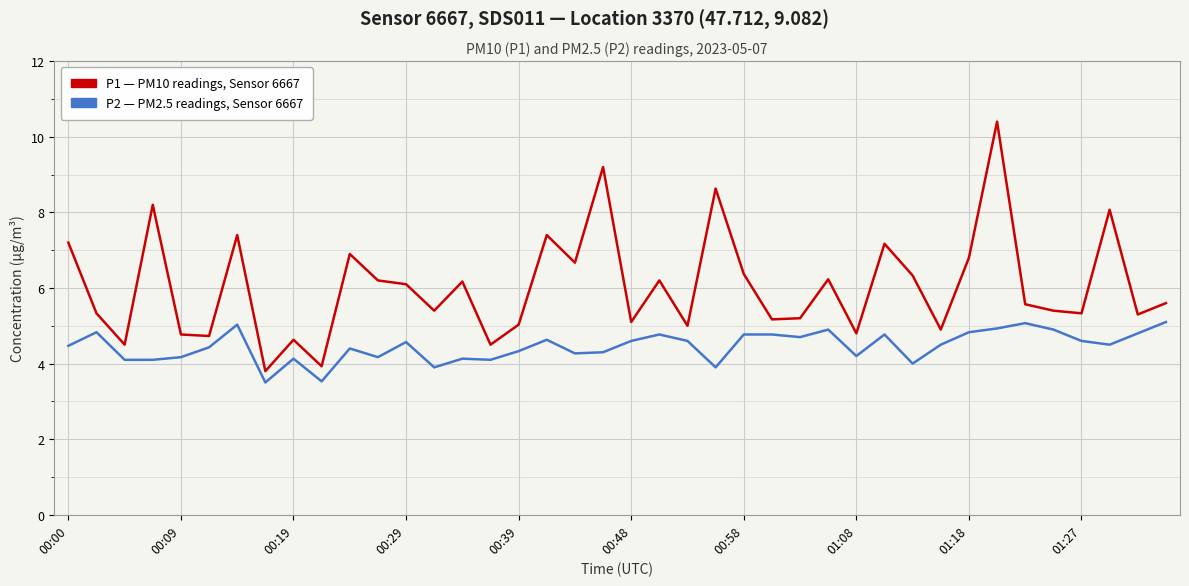

What is the greatest value displayed?

10.4